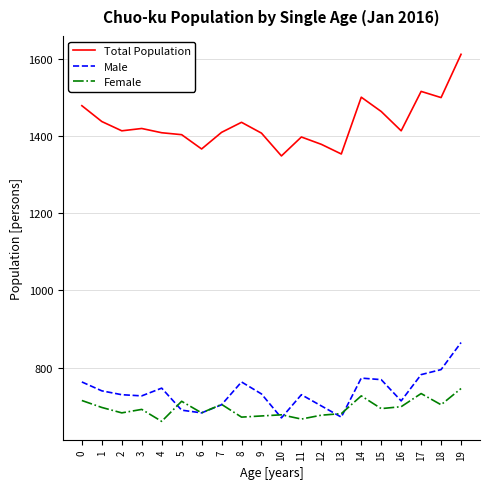

Is the value of Male at 9 greater than the value of Female at 2?

Yes